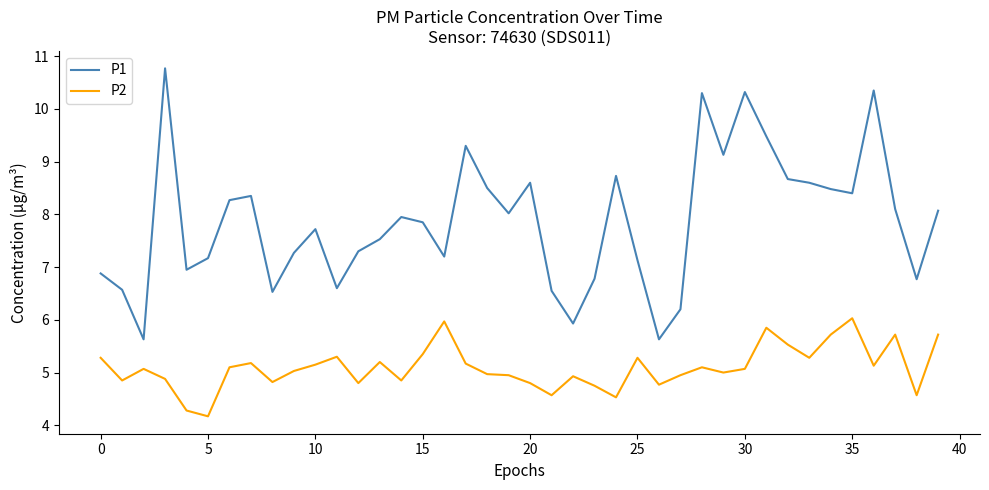

List the series in order of their peak value, highest first.

P1, P2